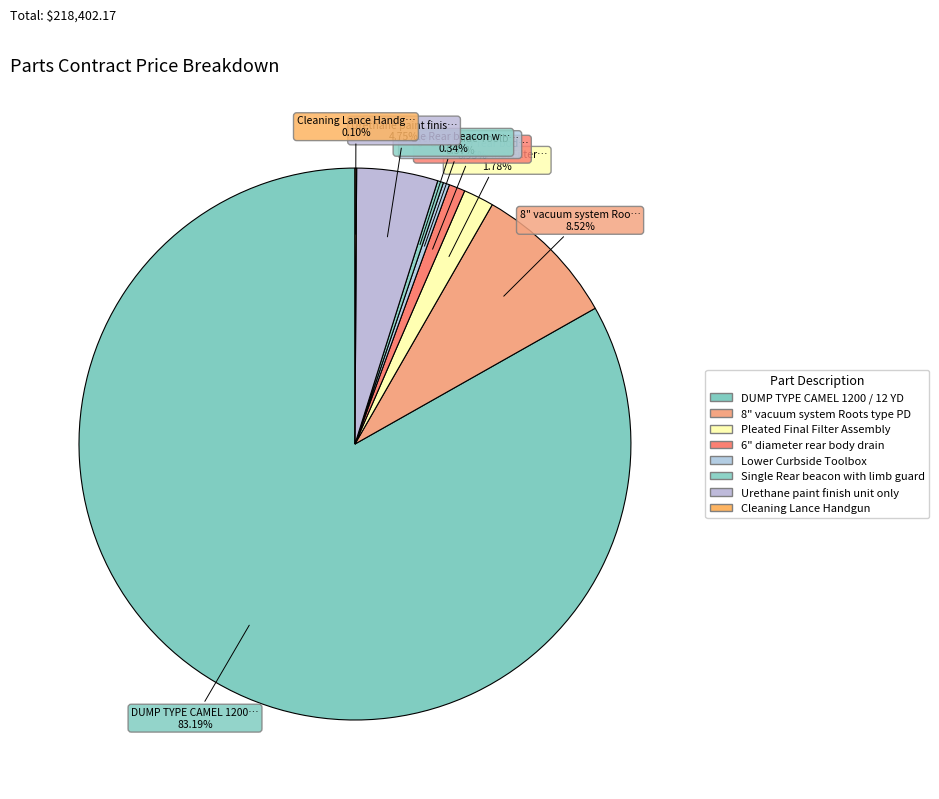

Approximately how many times larger is the value at 8" vacuum system Roots type PD compared to Urethane paint finish unit only?

1.8